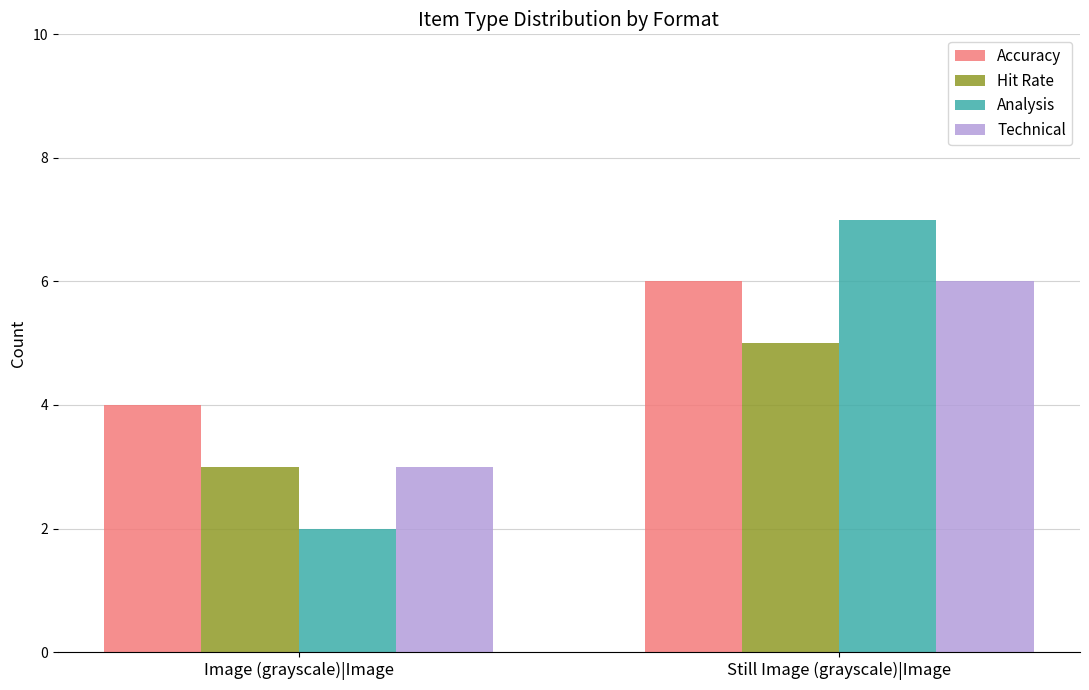

What is the approximate value of Accuracy at Still Image (grayscale)|Image?

6